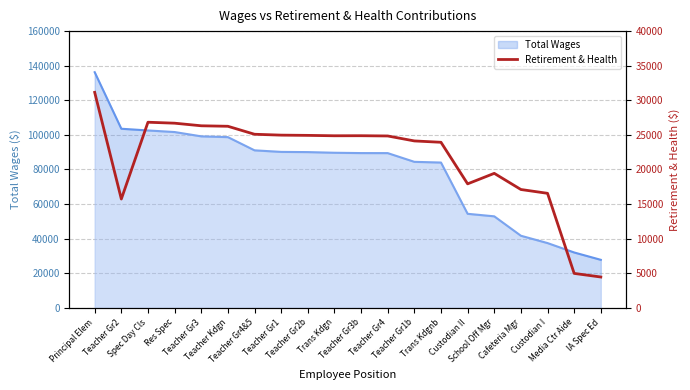

What is the value of the 4th point from the left?

26693